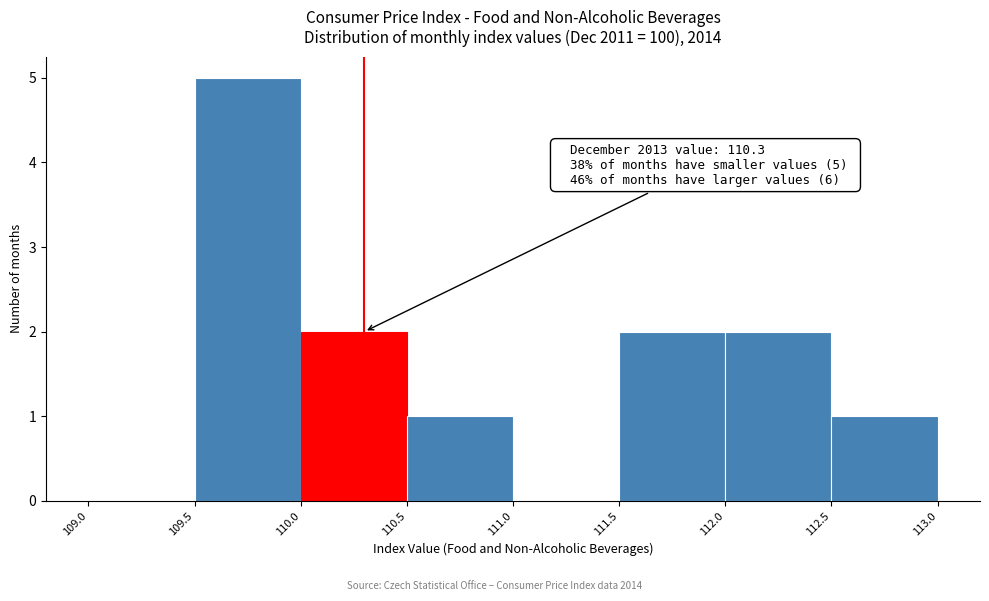

Which range on the x-axis has the tallest bar?

109.5 to 110.0